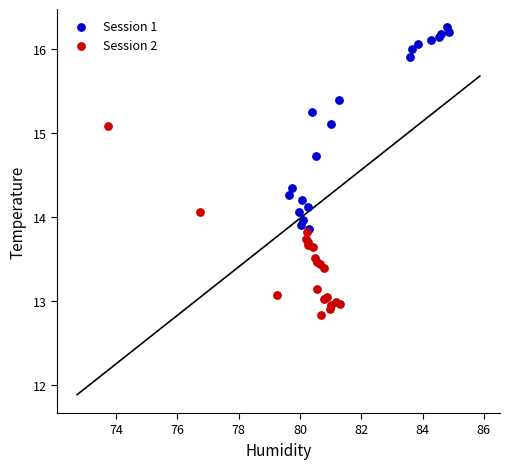

Which series contains the highest Y value?

Session 1